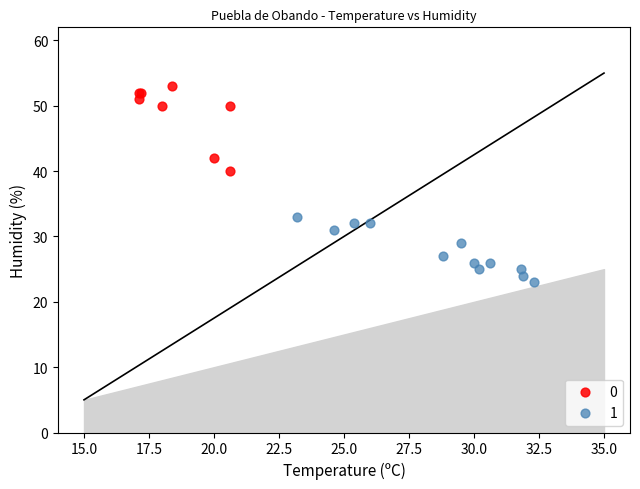

Which series contains the highest Y value?

0